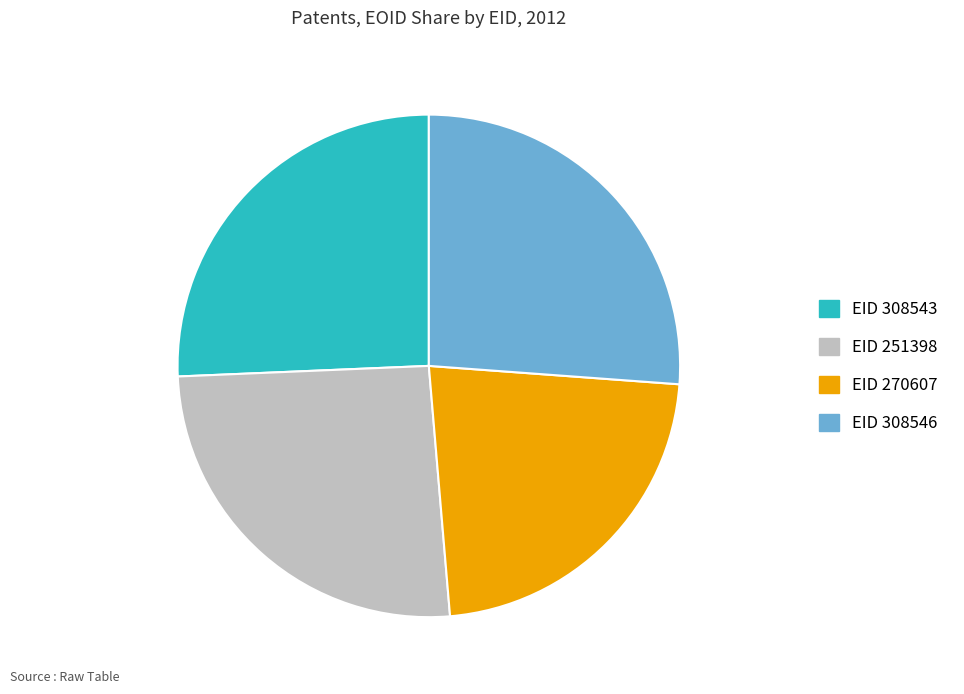

Is EID 270607 the majority of the pie?

No